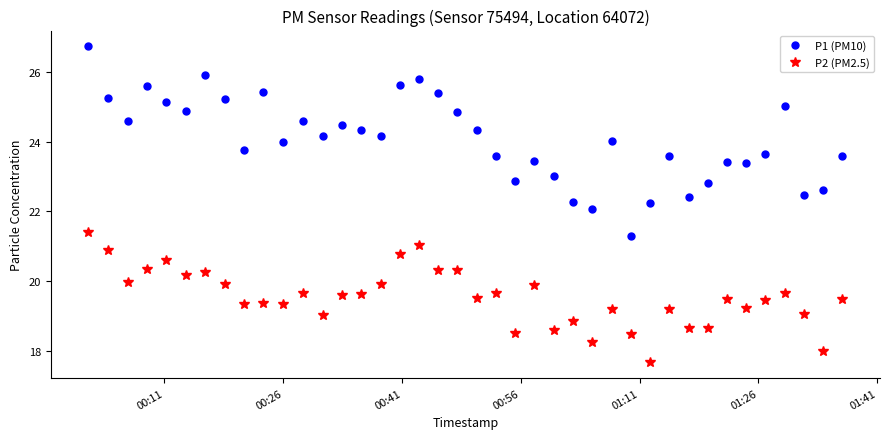

True or false: P1 (PM10) has more than 2 interior local peaks.

True